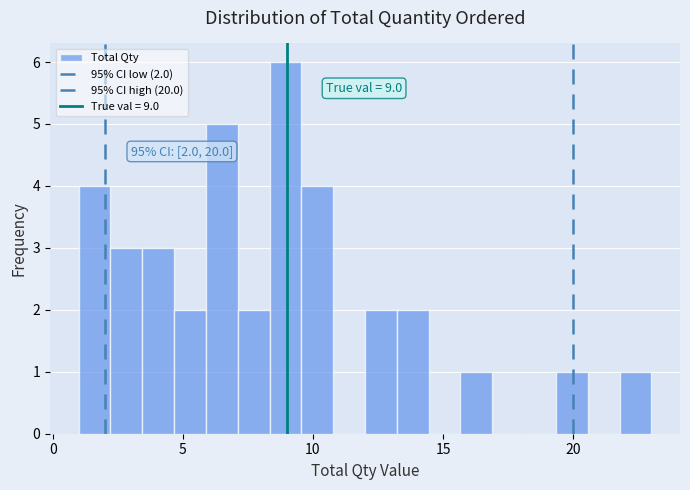

Around what value on the x-axis is the tallest bar? Give the approximate position of its centre, as read against the axis.

9.0